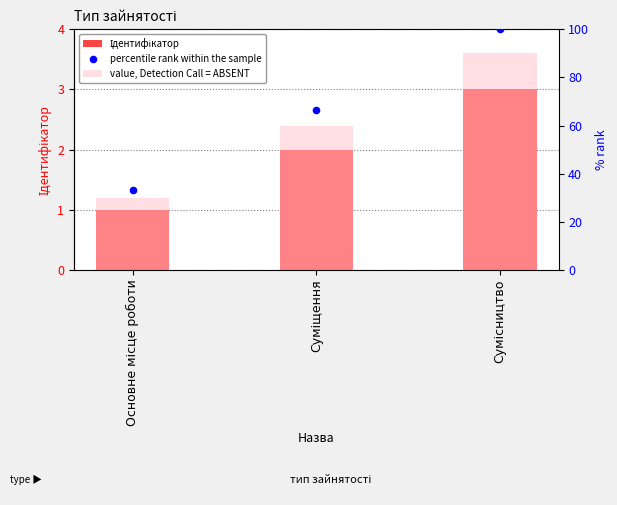

Which series reaches the maximum Y coordinate?

percentile rank within the sample